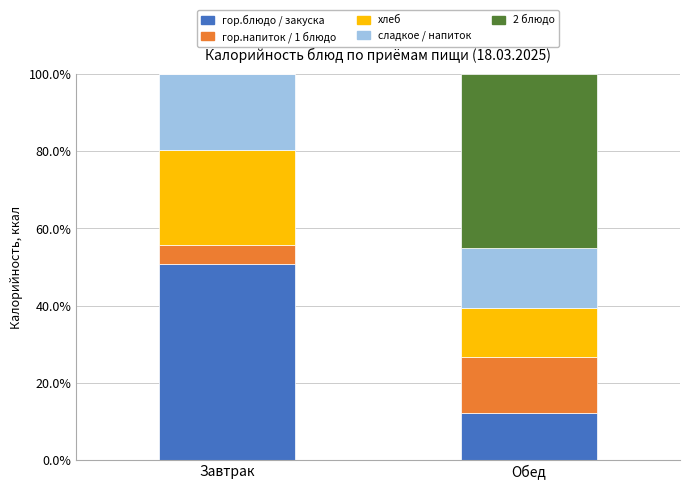

Is it true that гор.блюдо / закуска equals 50.7 at Завтрак?

True